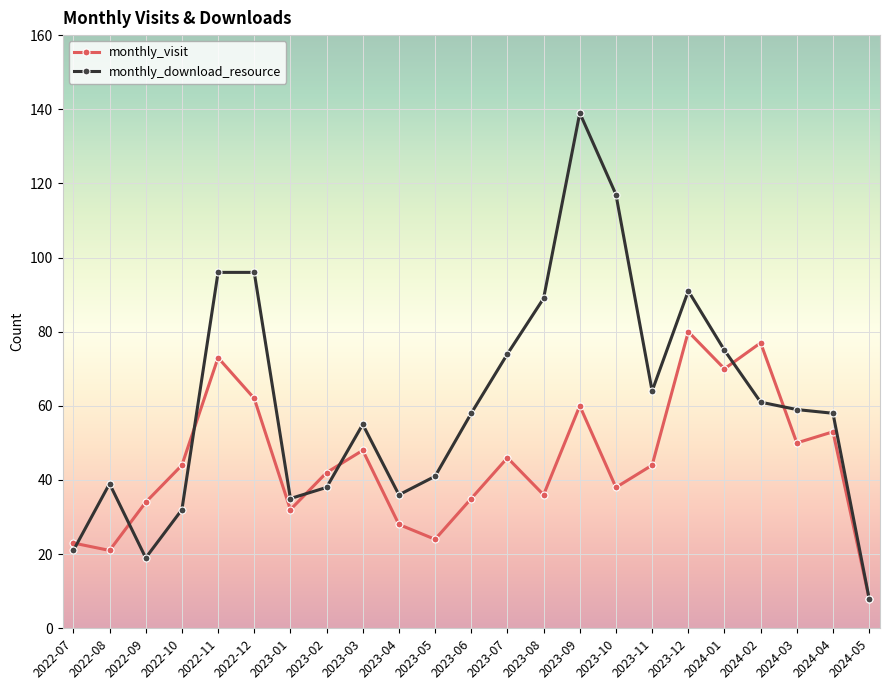

The monthly_download_resource series shows 144 at 2022-11. True or false?

False